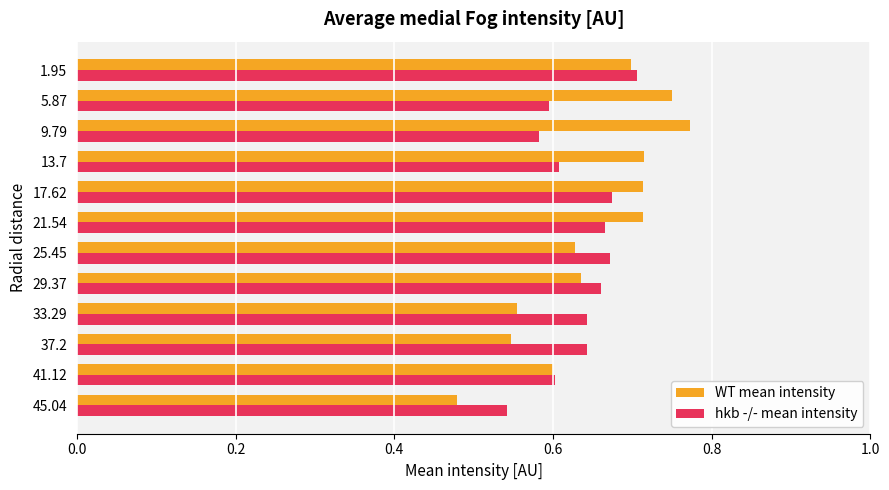

At 5.87, list the series in order from largest to smallest.

WT mean intensity, hkb -/- mean intensity